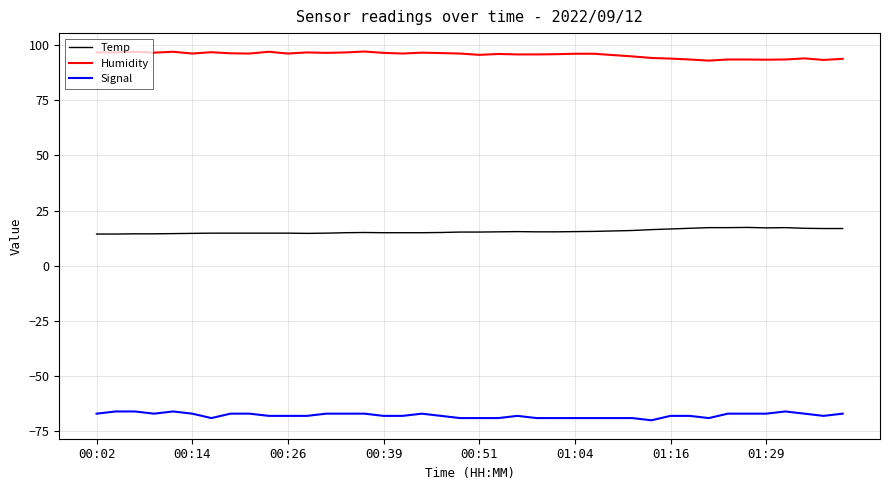

Count the number of categories in the chart.

40